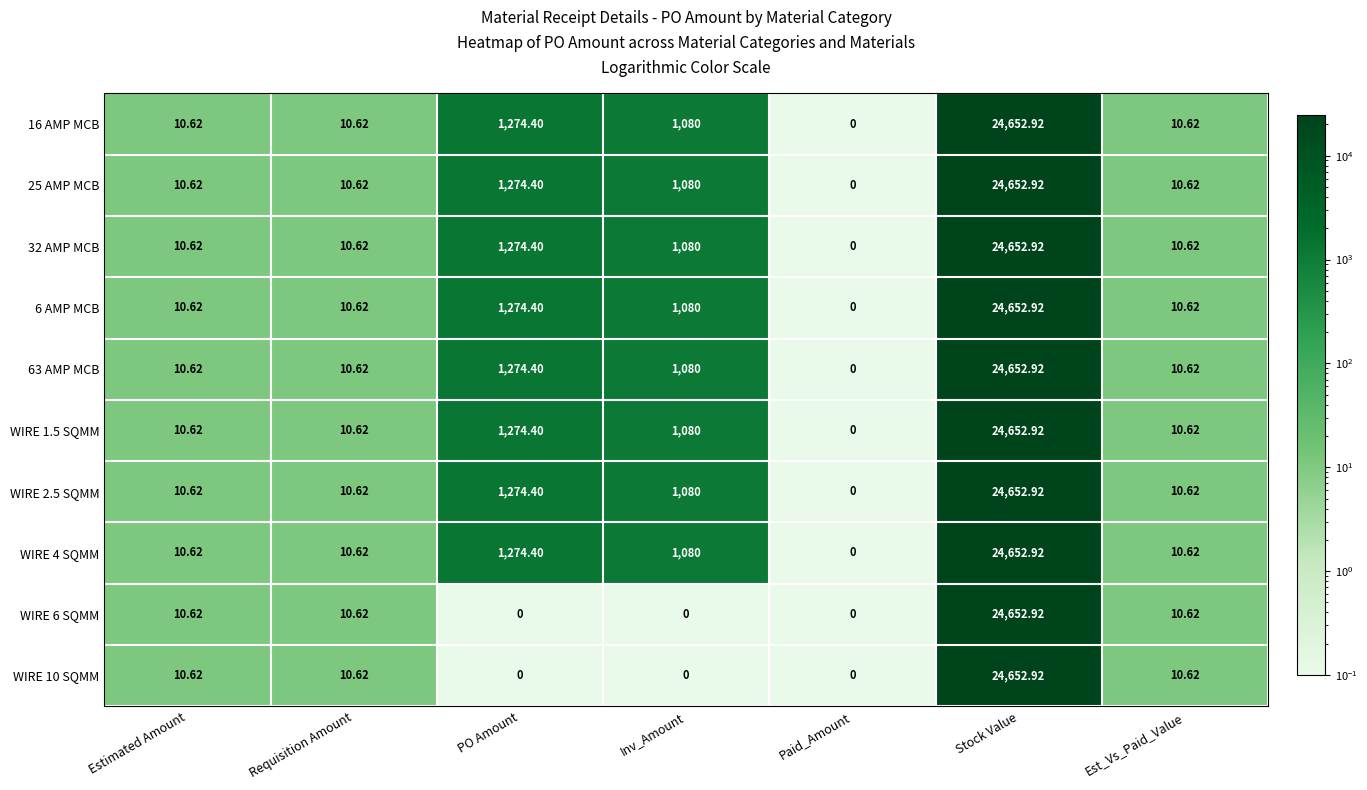

Which category has the highest value in the WIRE 4 SQMM series?

Stock Value